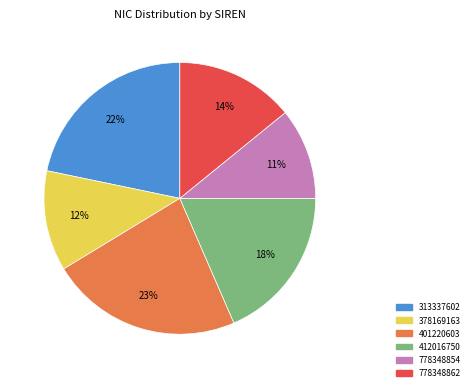

Combined, do 778348854 and 378169163 account for over 50%?

No